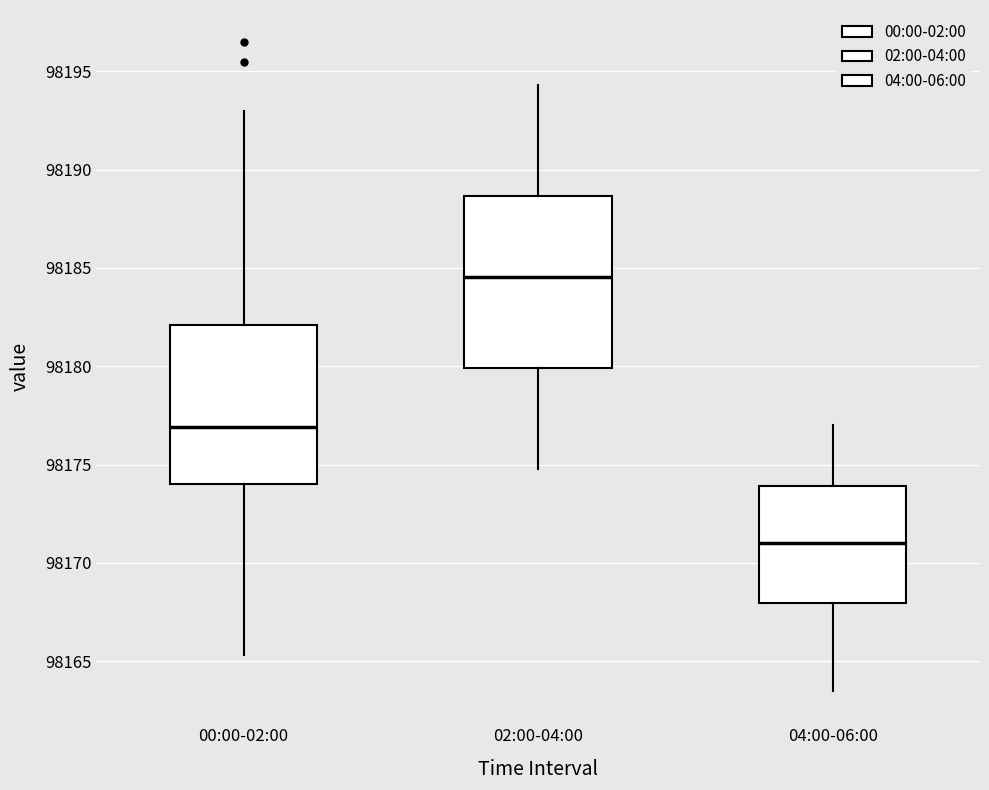

Reading left to right, read every box against the y-axis: the position of its median line, the range the box covers, and the ends of its whiskers. The values are not printed on the chart, so give them approximately, as read against the axis.

00:00-02:00: median 98177.0, box 98174.0 to 98182.0, whiskers 98165.5 to 98193.0
02:00-04:00: median 98184.5, box 98180.0 to 98188.5, whiskers 98175.0 to 98194.5
04:00-06:00: median 98171.0, box 98168.0 to 98174.0, whiskers 98163.5 to 98177.0